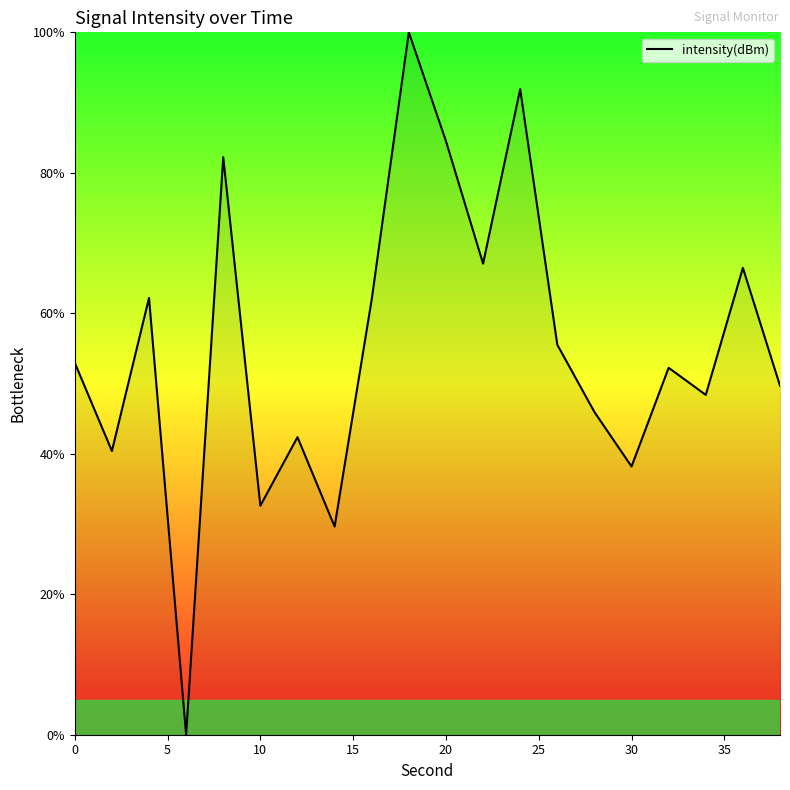

What is the maximum value shown in the chart?

100.0